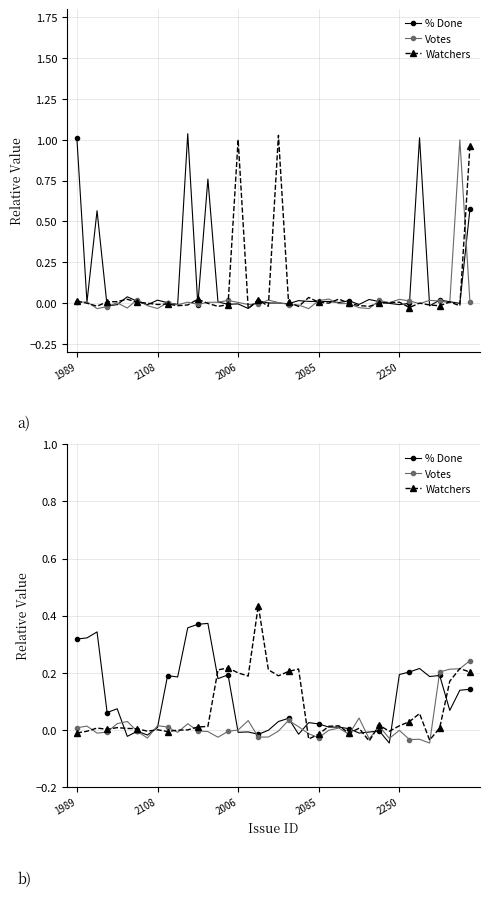

What is the total value across all series at 19?

0.2